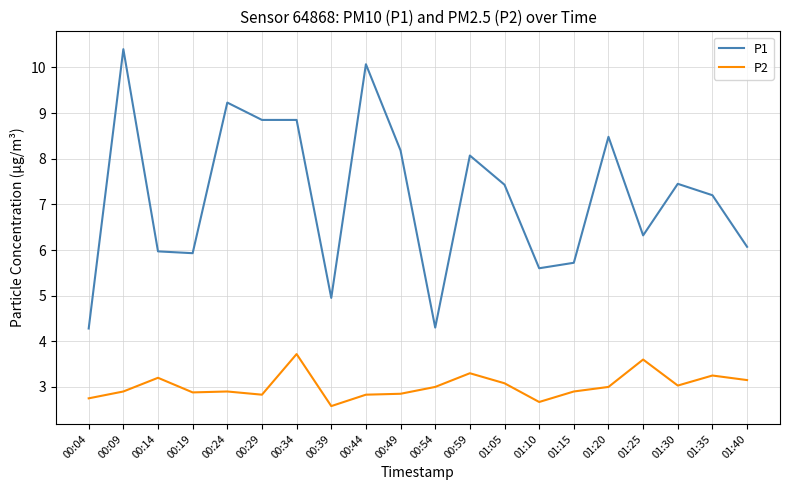

What position from the left is 00:29?

6